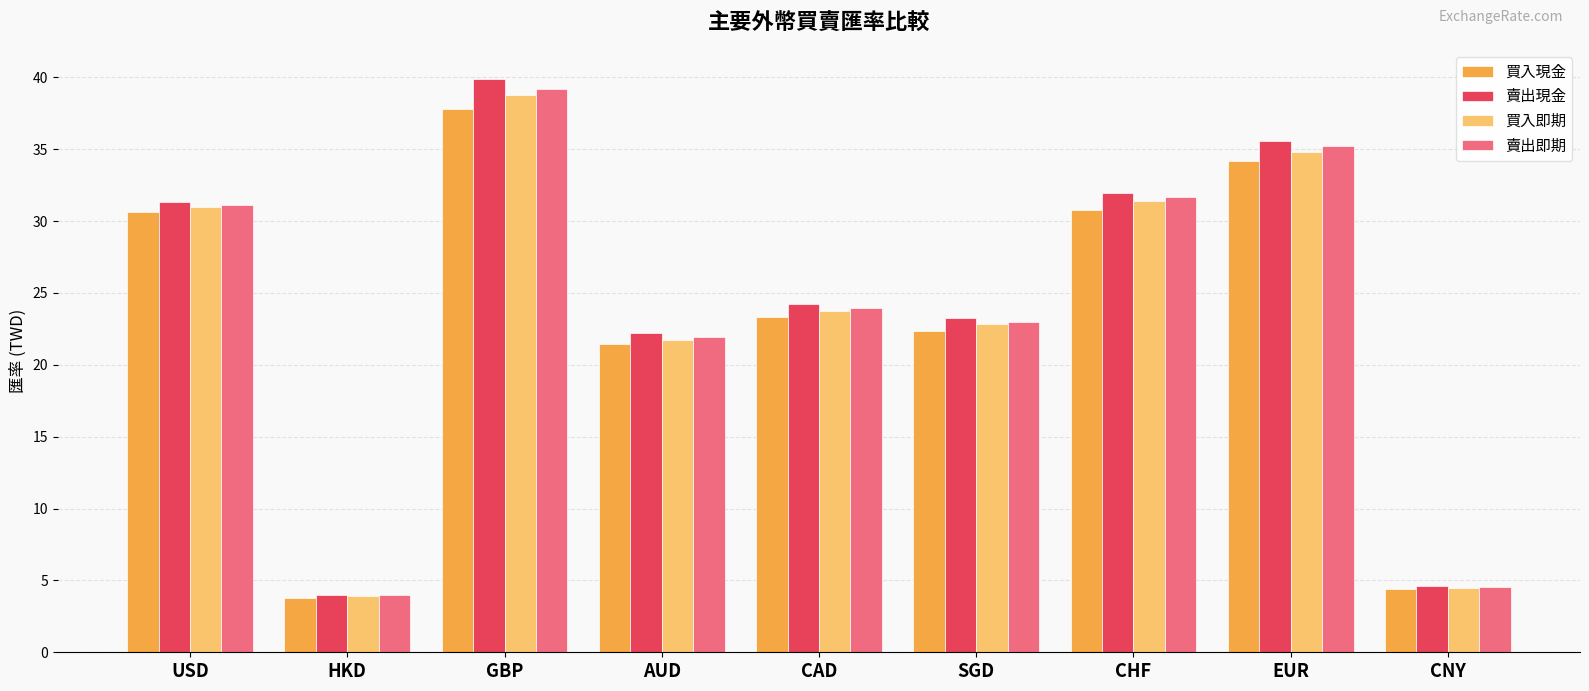

What position from the left is HKD?

2